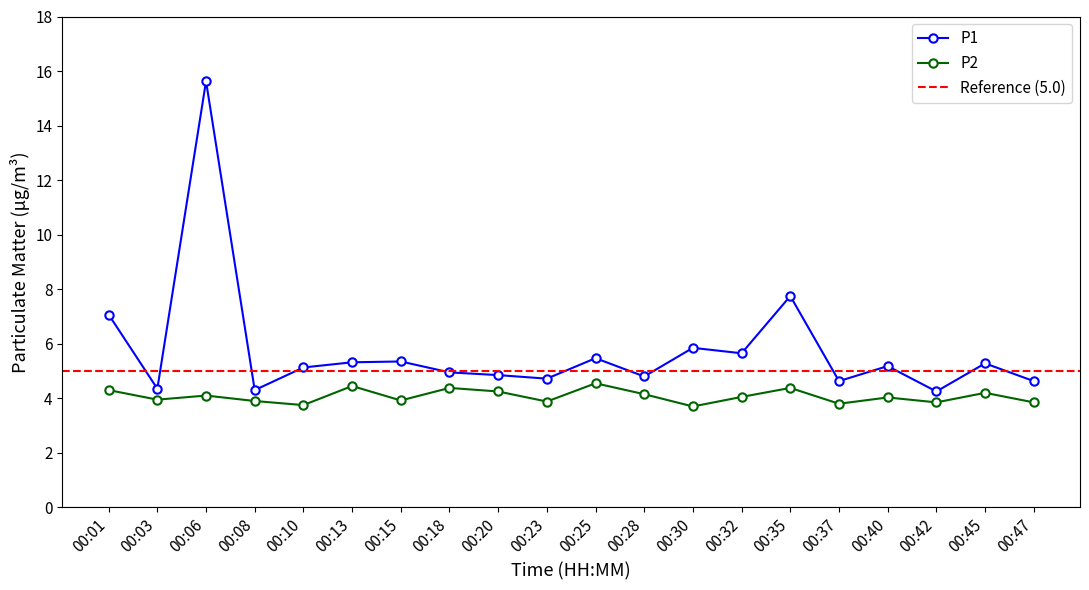

Between 00:32 and 00:18, which is larger?

00:32